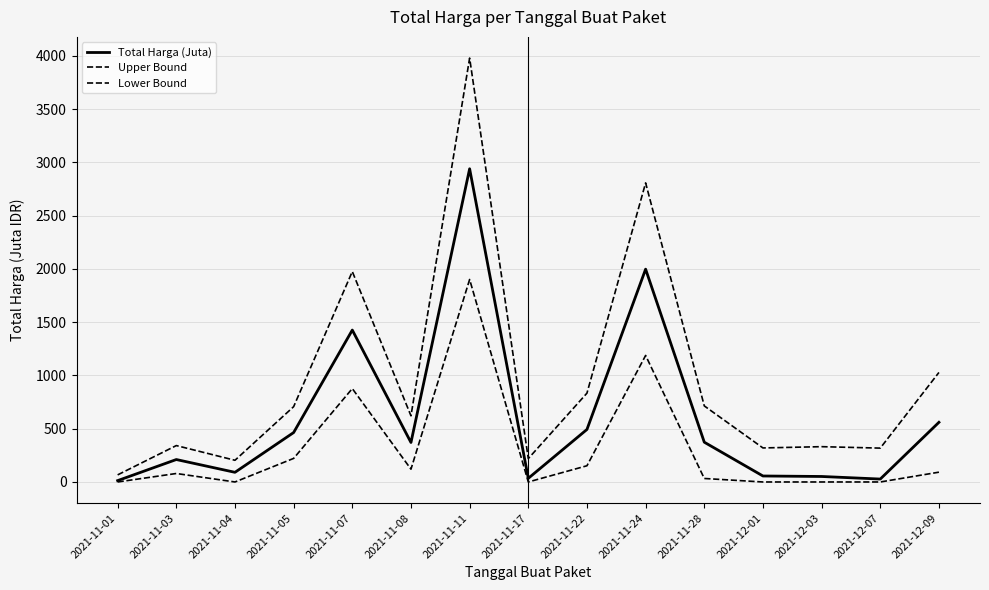

The value of Total Harga (Juta) at 2021-11-05 is 464.0. True or false?

True